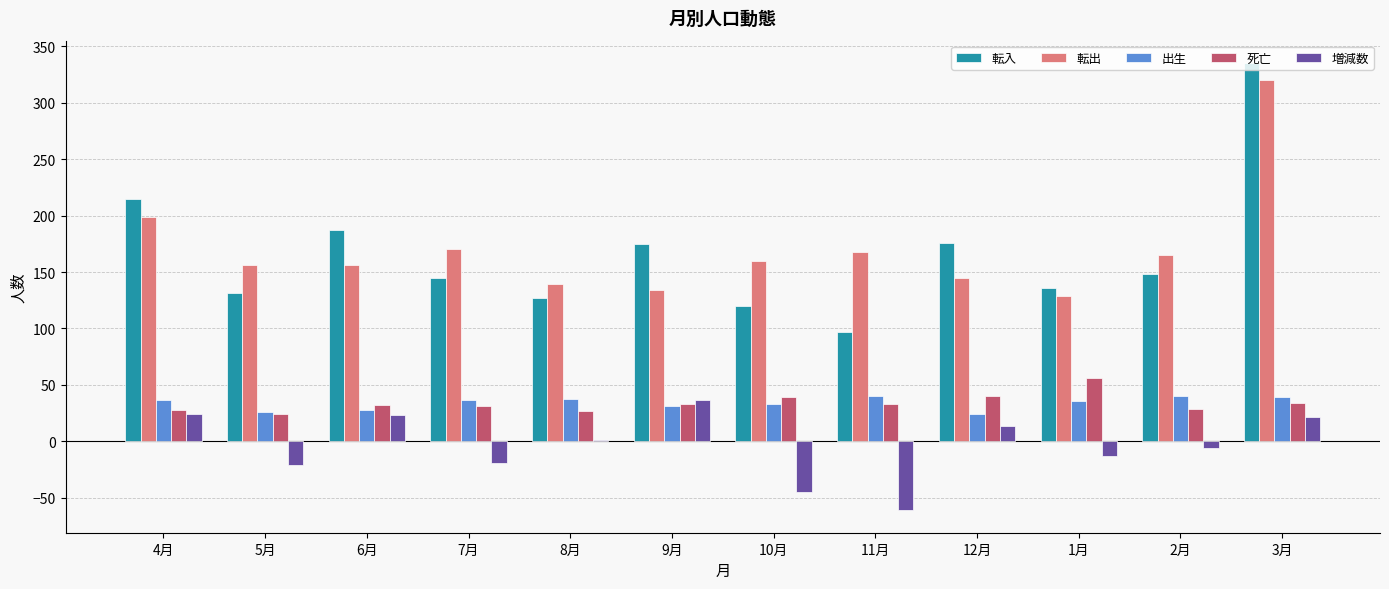

At which label does 転出 first exceed 160?

4月